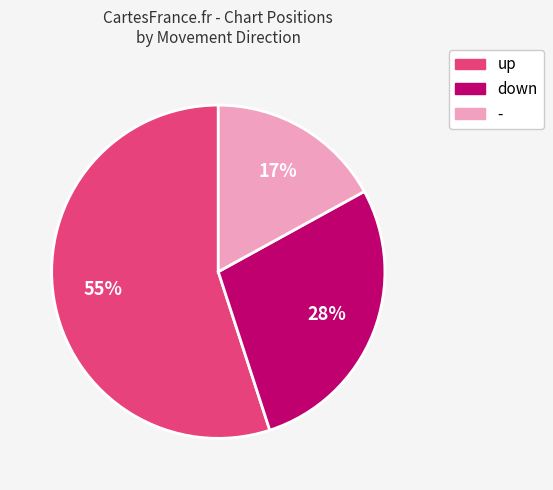

Is the sum of - and up greater than half?

Yes